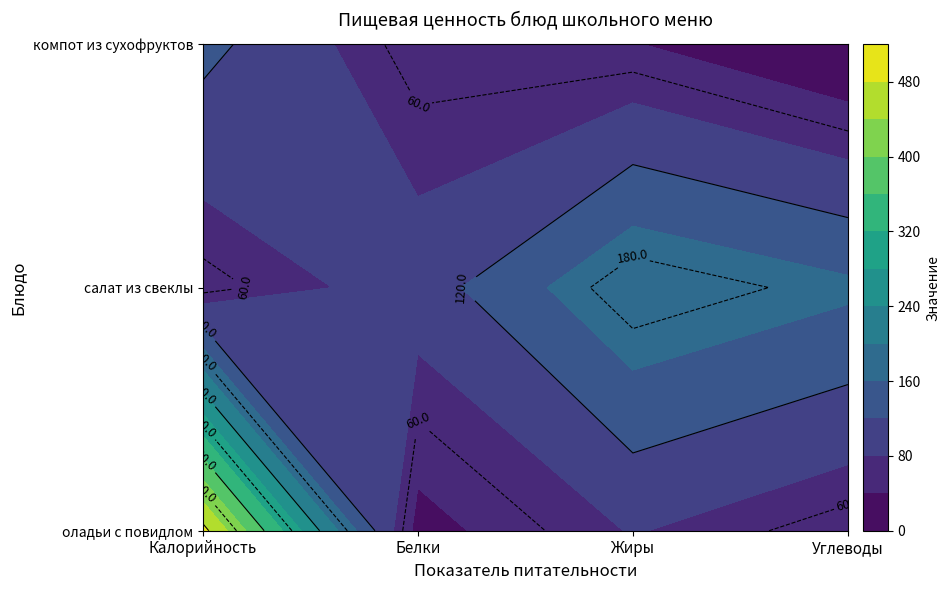

True or false: салат из свеклы has a value of 84.1 at Жиры.

False